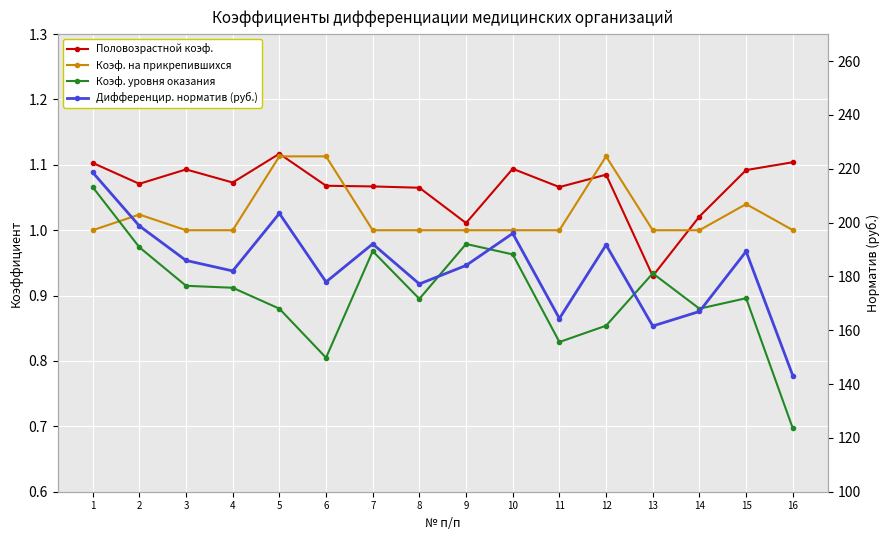

Which series has the largest total across all categories?

Дифференцир. норматив (руб.)